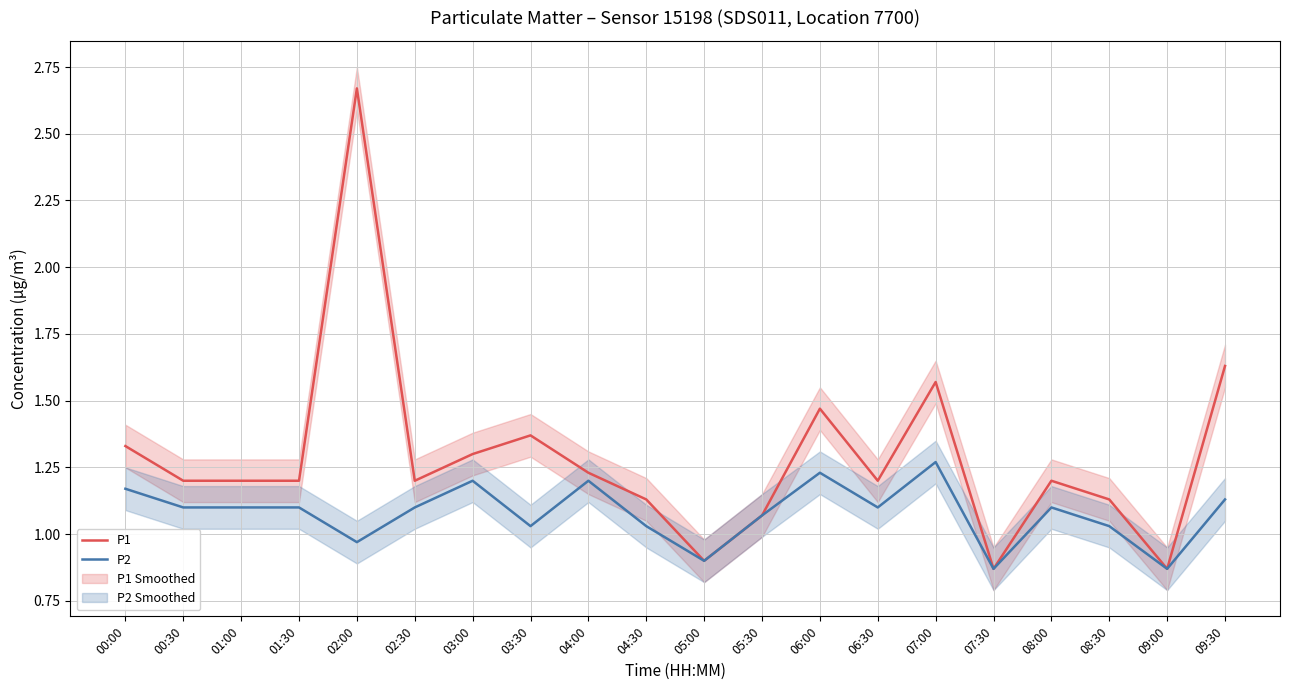

Which has a higher value, 07:30 or 08:30?

08:30